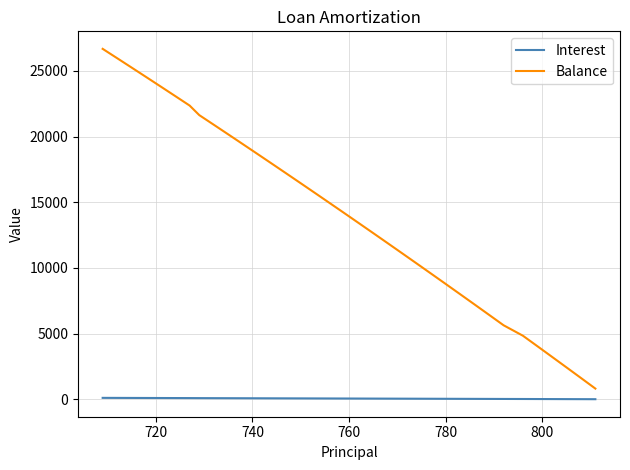

At how many categories does at least one series exceed 18811?

11